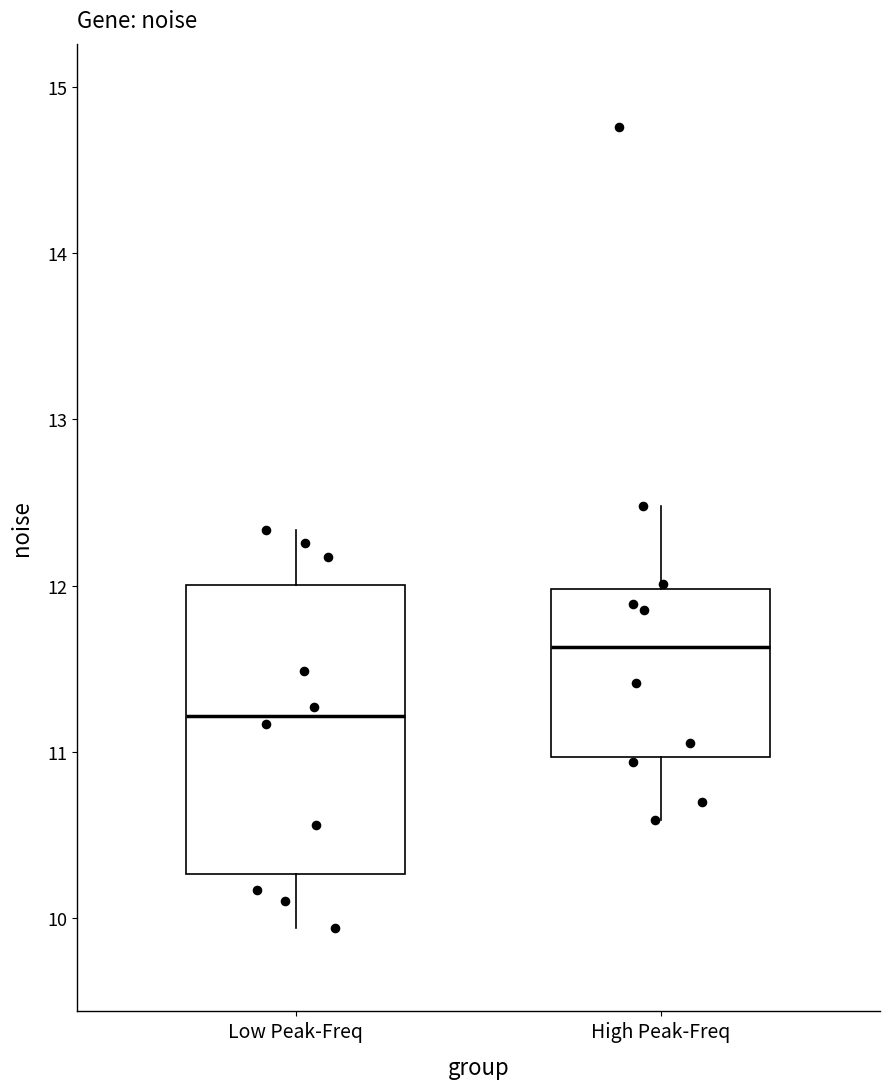

Which box's median line is the lowest?

Low Peak-Freq